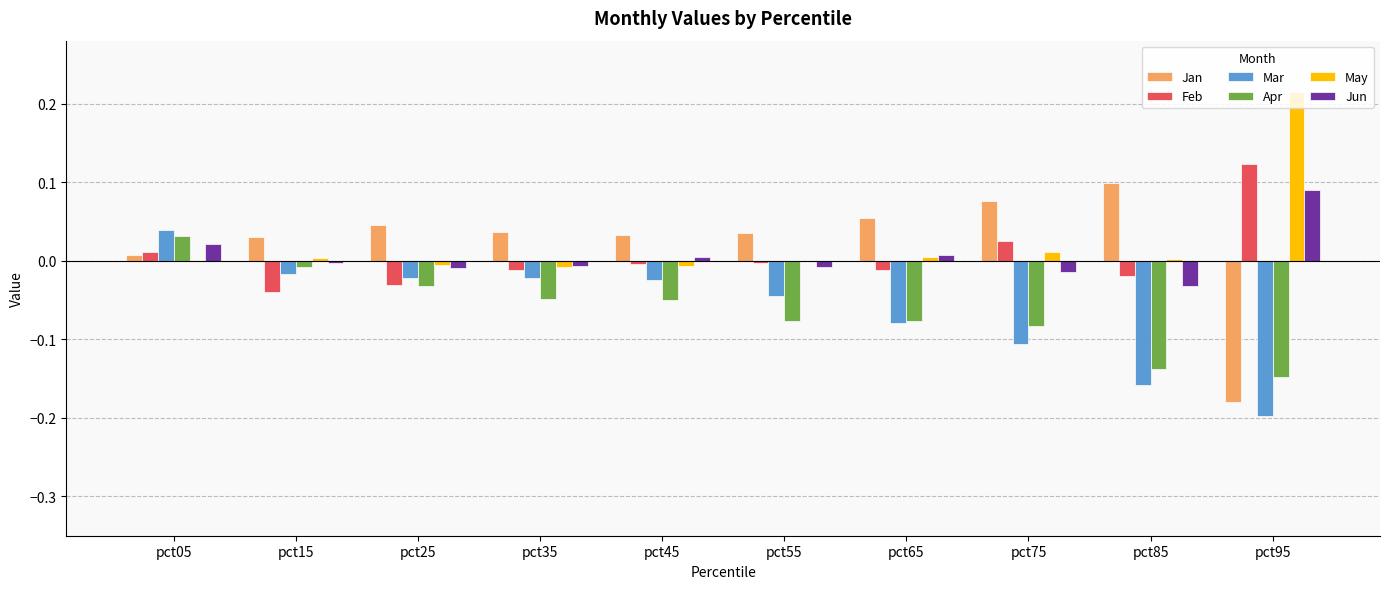

How many values in the Apr series exceed 0?

1